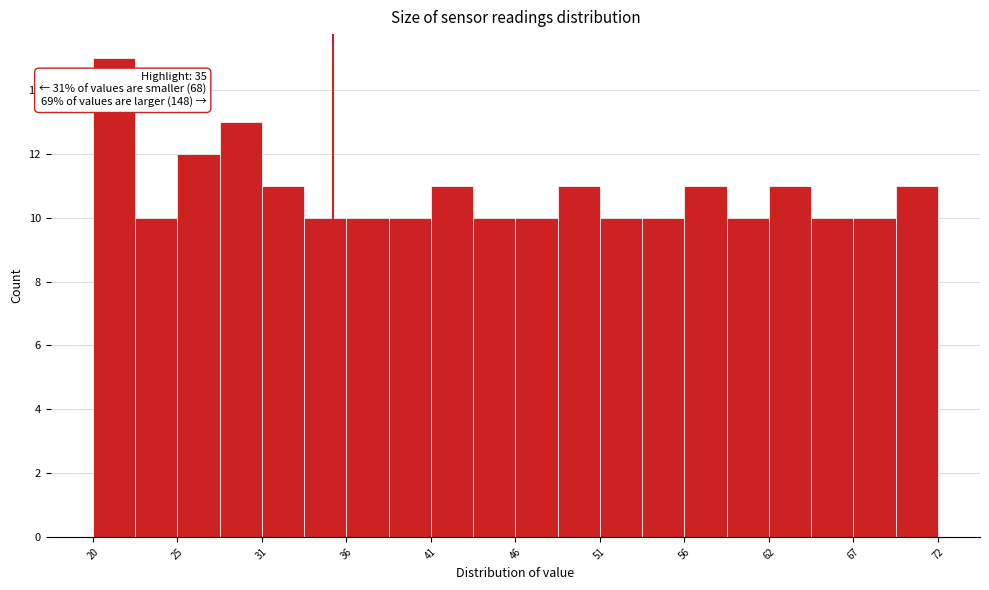

Read against the x-axis, roughly where is the centre of the tallest bar?

22